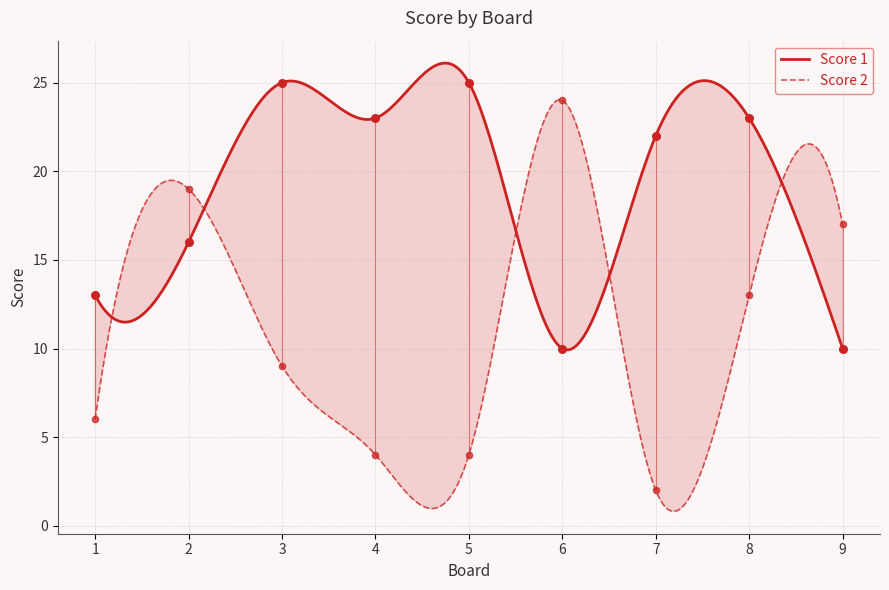

Which series reaches the minimum Y coordinate?

Score 2